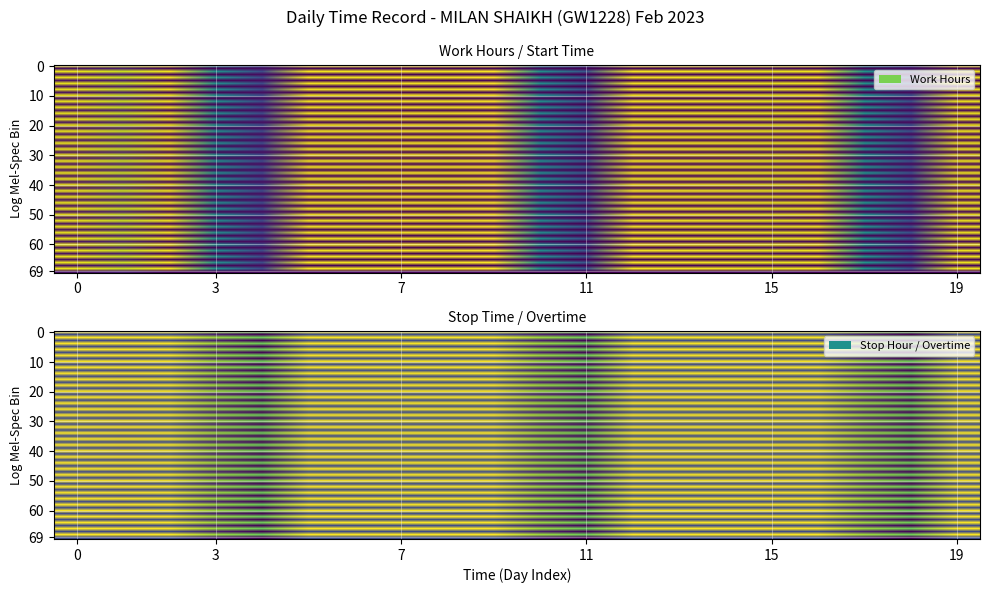

Reading right to left, what are all the values shown in this chart?

1_Wed: 0.0	0.0	0.0	0.0	0.0	0.0	0.0	0.0	0.0	13.9
2_Thu: 0.0	0.0	0.0	0.0	0.0	0.0	0.0	0.0	0.0	13.7
3_Fri: 0.0	0.0	0.0	0.0	0.0	0.0	0.0	0.0	0.0	14.1
4_Sat: 0.0	0.0	0.0	0.0	0.0	0.0	0.0	0.0	0.0	11.0
5_Sun: 0.0	0.0	0.0	0.0	0.0	0.0	0.0	0.0	0.0	9.3
6_Mon: 0.0	0.0	0.0	0.0	0.0	0.0	0.0	0.0	0.0	14.1
7_Tue: 0.0	0.0	0.0	0.0	0.0	0.0	0.0	0.0	0.0	14.0
8_Wed: 0.0	0.0	0.0	0.0	0.0	0.0	0.0	0.0	0.0	14.1
9_Thu: 0.0	0.0	0.0	0.0	0.0	0.0	0.0	0.0	0.0	14.1
10_Fri: 0.0	0.0	0.0	0.0	0.0	0.0	0.0	0.0	0.0	14.2
11_Sat: 0.0	0.0	0.0	0.0	0.0	0.0	0.0	0.0	0.0	11.0
12_Sun: 0.0	0.0	0.0	0.0	0.0	0.0	0.0	0.0	0.0	9.6
13_Mon: 0.0	0.0	0.0	0.0	0.0	0.0	0.0	0.0	0.0	14.1
14_Tue: 0.0	0.0	0.0	0.0	0.0	0.0	0.0	0.0	0.0	14.1
15_Wed: 0.0	0.0	0.0	0.0	0.0	0.0	0.0	0.0	0.0	14.0
16_Thu: 0.0	0.0	0.0	0.0	0.0	0.0	0.0	0.0	0.0	13.9
17_Fri: 0.0	0.0	0.0	0.0	0.0	0.0	0.0	0.0	0.0	14.1
18_Sat: 0.0	0.0	0.0	0.0	0.0	0.0	0.0	0.0	0.0	11.2
19_Sun: 0.0	0.0	0.0	0.0	0.0	0.0	0.0	0.0	0.0	9.5
20_Mon: 0.0	0.0	0.0	0.0	0.0	0.0	0.0	0.0	0.0	14.0